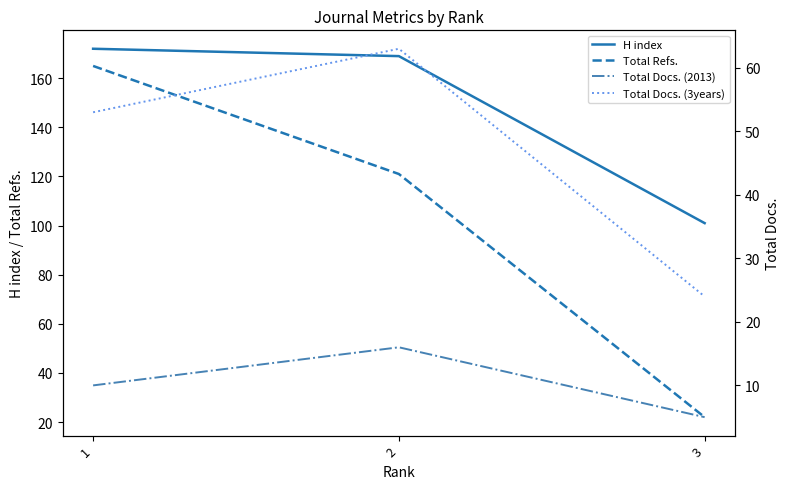

What is the difference between the Total Refs. values at 1 and 2?

44